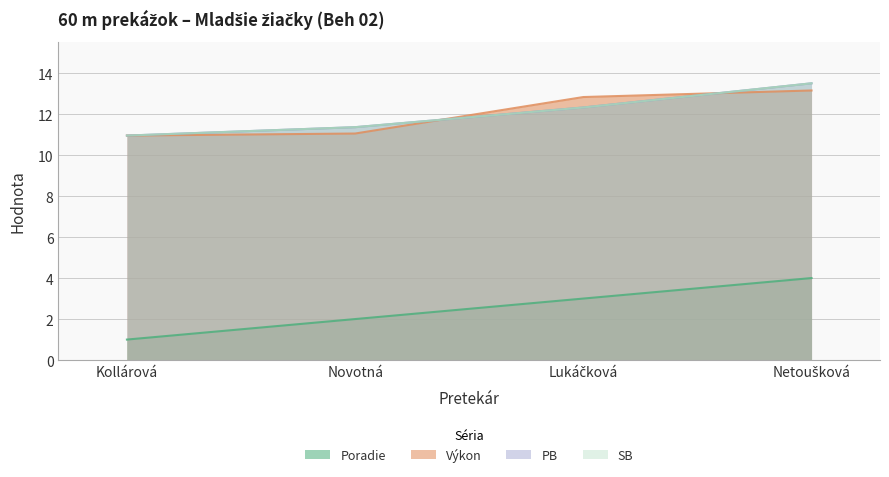

Where is SB nearest to the value 12?

Lukáčková